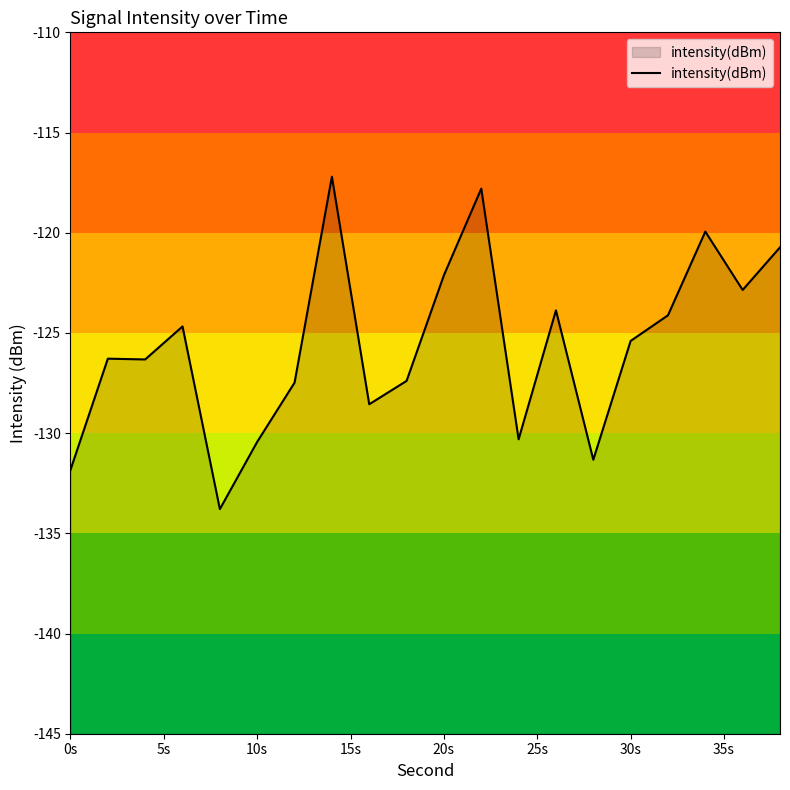

The chart shows a value of -130.4 at 10s. True or false?

True